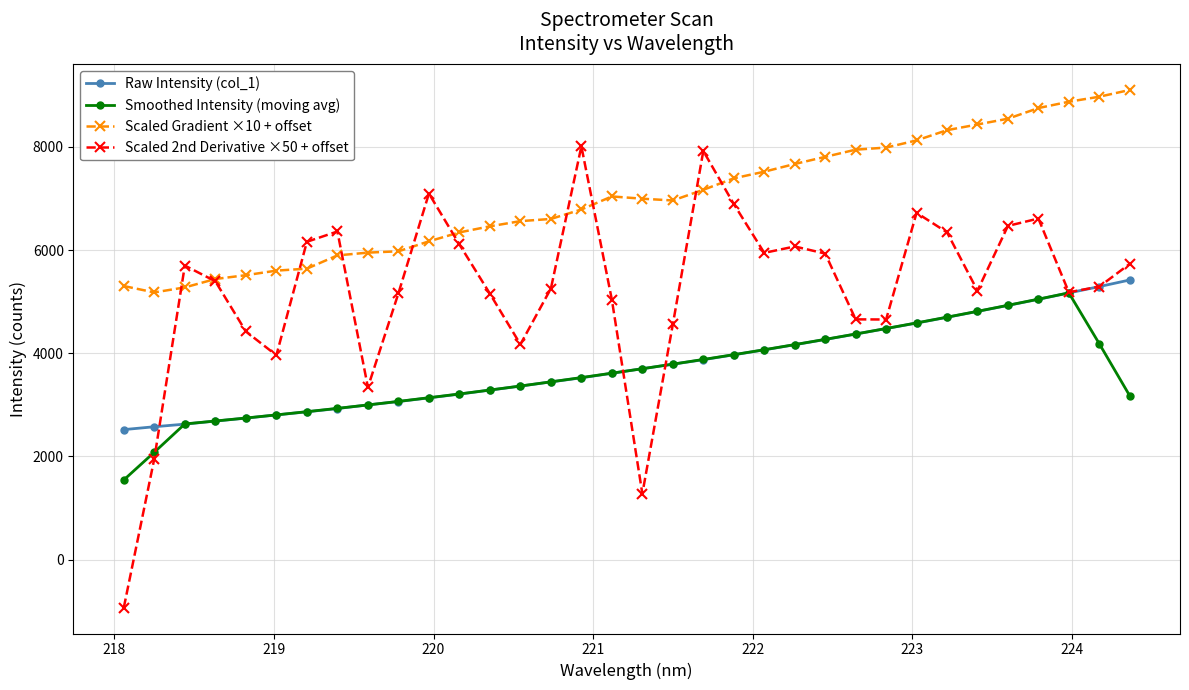

List the series in order of their peak value, highest first.

Scaled Gradient ×10 + offset, Scaled 2nd Derivative ×50 + offset, Raw Intensity (col_1), Smoothed Intensity (moving avg)